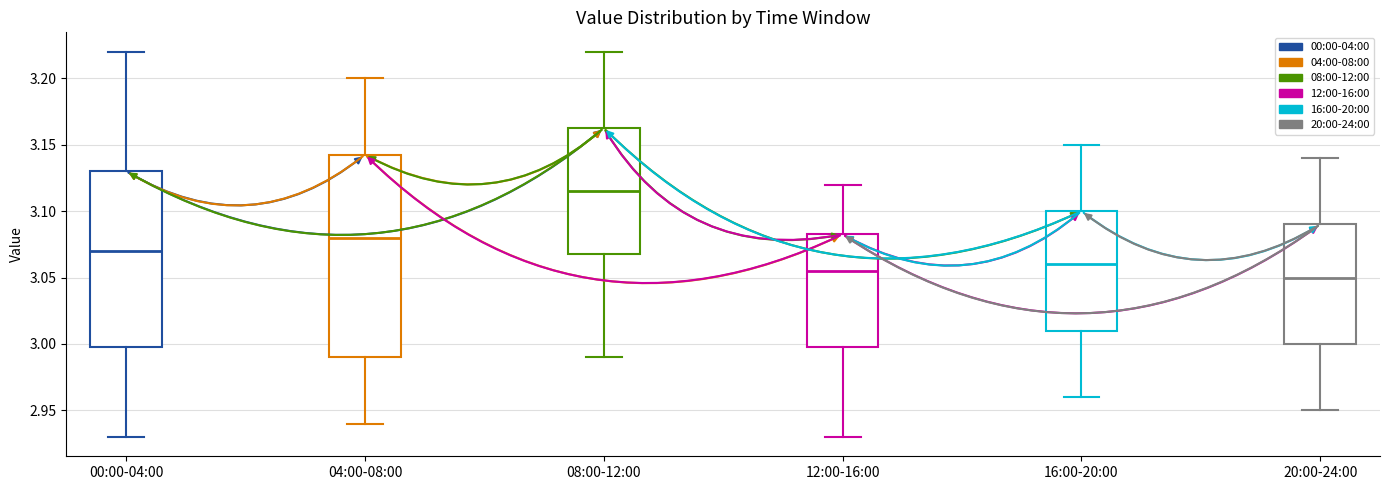

Reading left to right, transcribe this box plot: for each box, give where its median line is, the range the box spans, and where its two whiskers end, as read against the y-axis. The values are not printed on the chart, so give them approximately, as read against the axis.

00:00-04:00: median 3.070, box 3.000 to 3.130, whiskers 2.930 to 3.220
04:00-08:00: median 3.080, box 2.990 to 3.145, whiskers 2.940 to 3.200
08:00-12:00: median 3.115, box 3.070 to 3.165, whiskers 2.990 to 3.220
12:00-16:00: median 3.055, box 3.000 to 3.085, whiskers 2.930 to 3.120
16:00-20:00: median 3.060, box 3.010 to 3.100, whiskers 2.960 to 3.150
20:00-24:00: median 3.050, box 3.000 to 3.090, whiskers 2.950 to 3.140